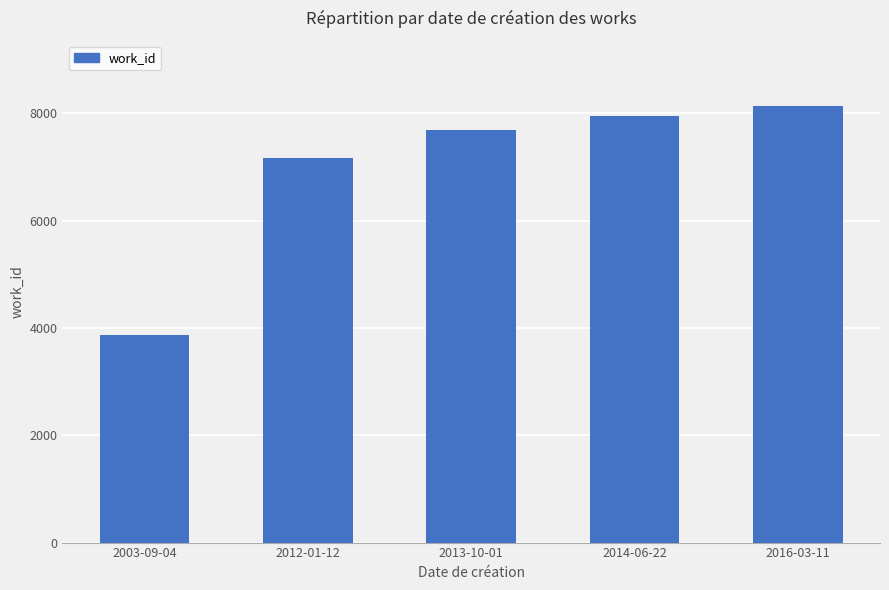

At which category does the chart reach its peak across all series?

2016-03-11